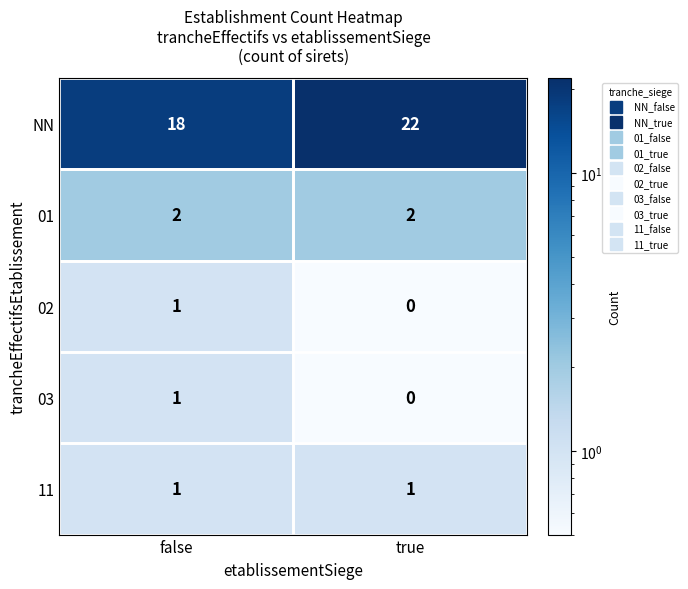

True or false: 02 has a value of 1 at true.

False